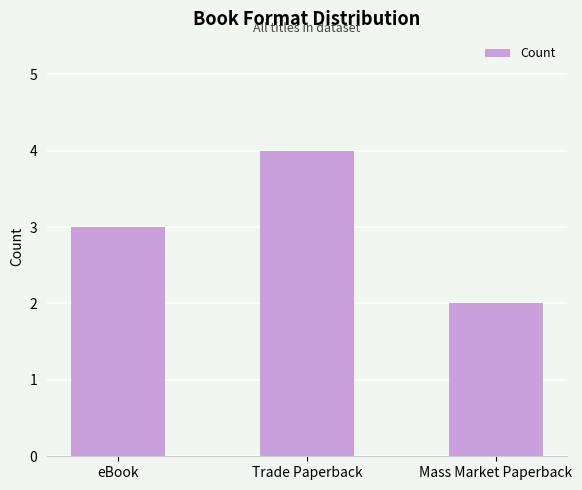

What is the change in value from eBook to Trade Paperback?

+1